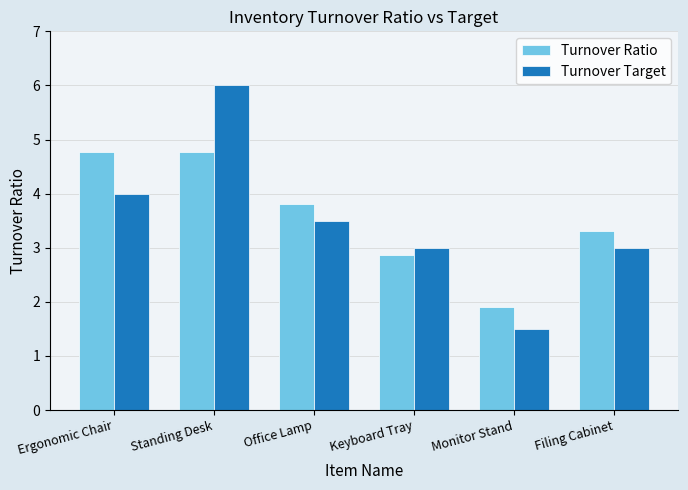

How many values in the Turnover Ratio series are below 3?

2